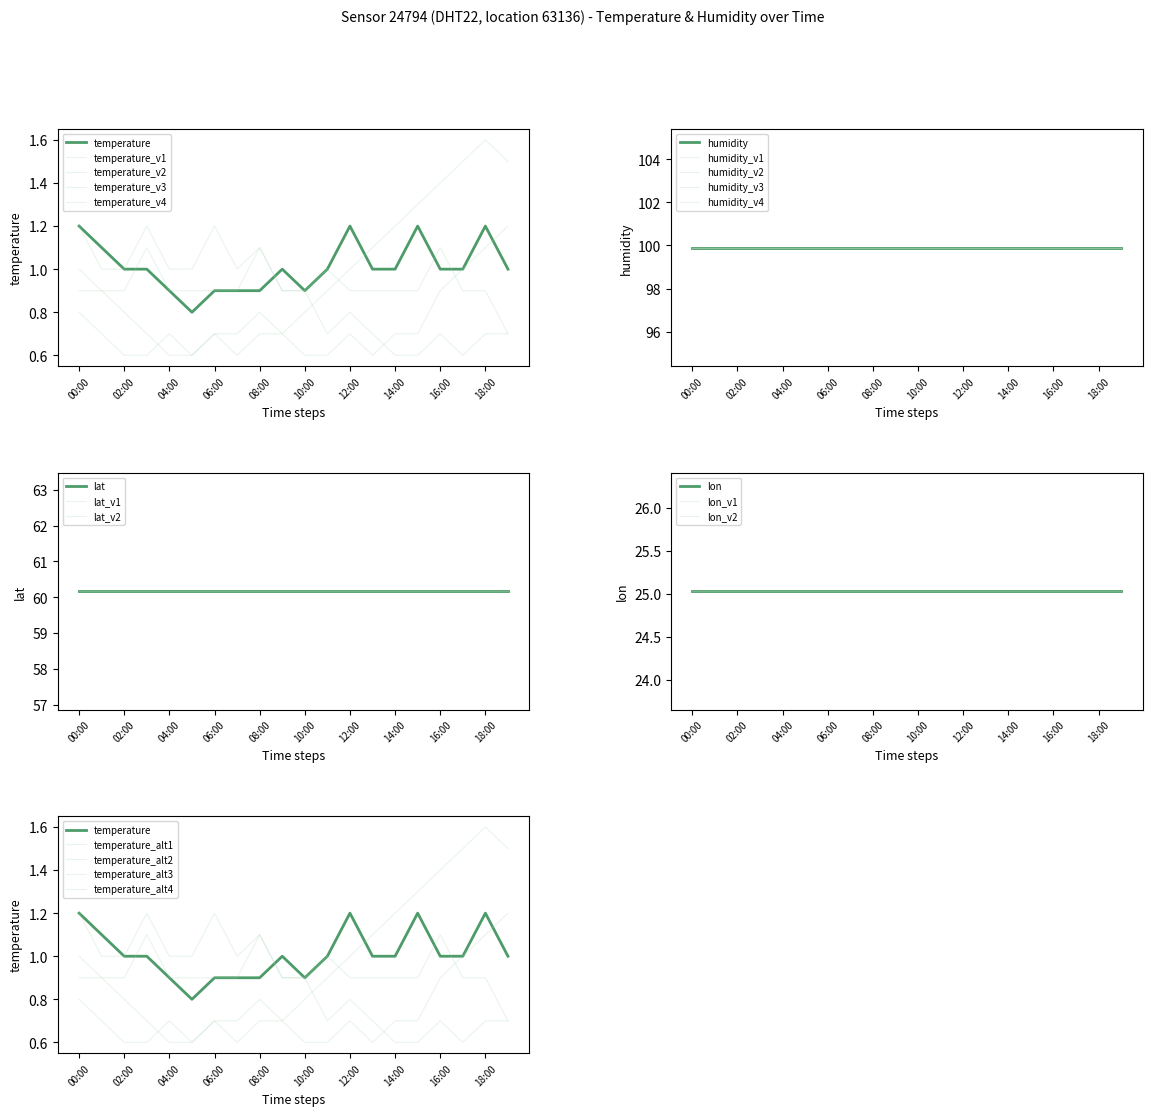

Read the value at 08:00.

0.9